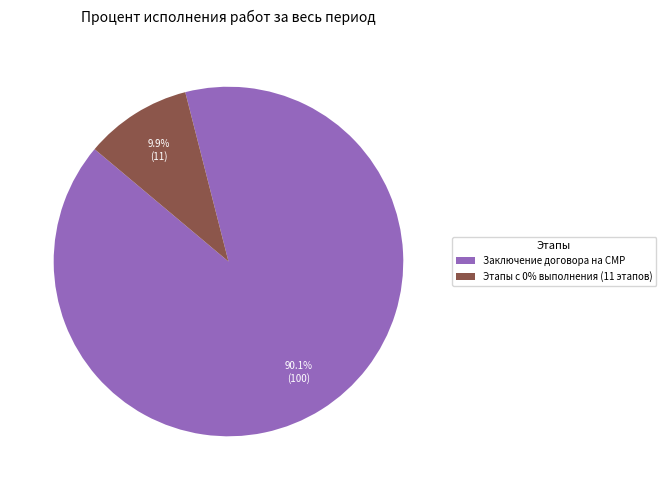

Does Заключение договора на СМР account for over 50% of the chart?

Yes